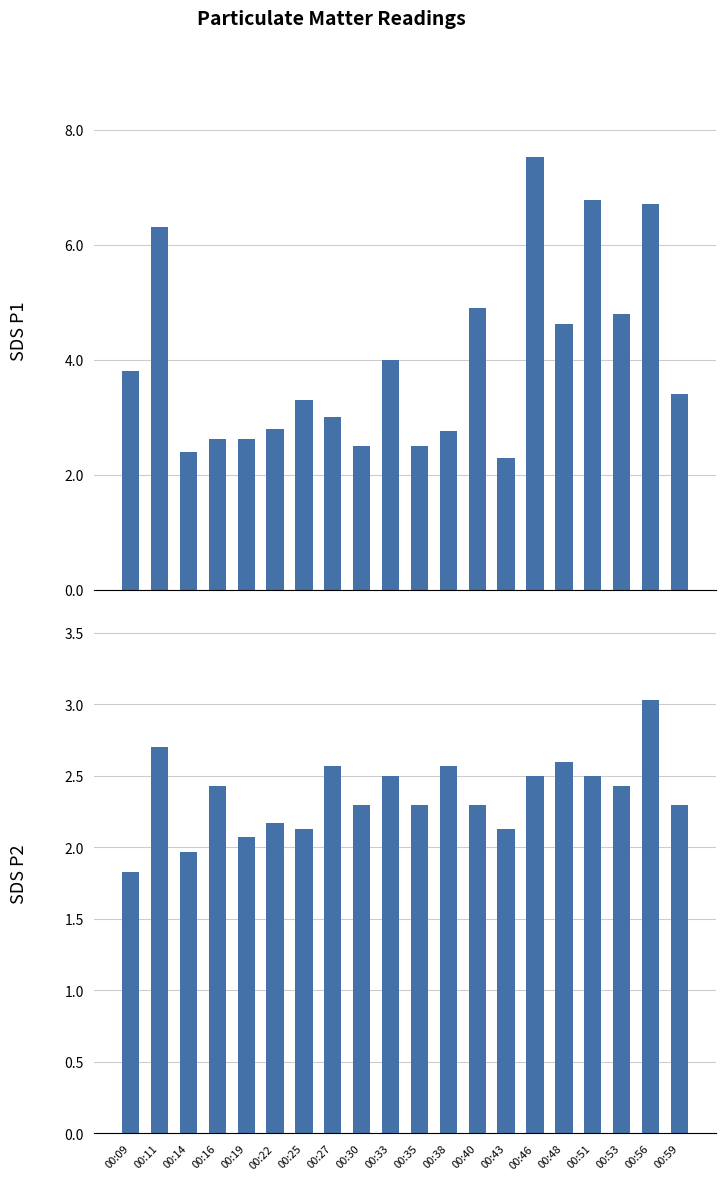

List the labels in order of SDS_P1 value, largest first.

00:46, 00:51, 00:56, 00:11, 00:40, 00:53, 00:48, 00:33, 00:09, 00:59, 00:25, 00:27, 00:22, 00:38, 00:16, 00:19, 00:30, 00:35, 00:14, 00:43